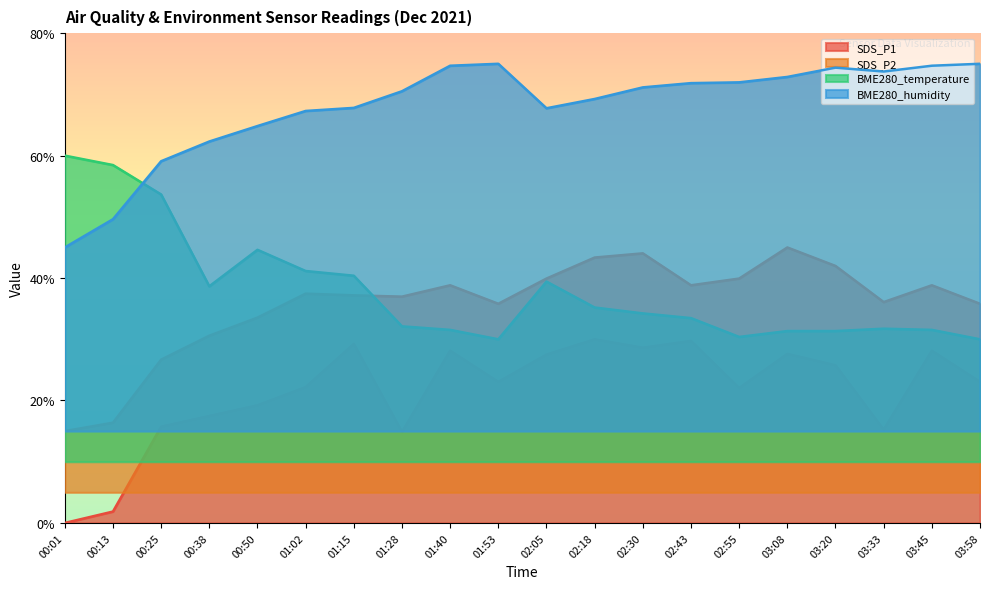

At which category does SDS_P2 reach its first local peak?

01:02